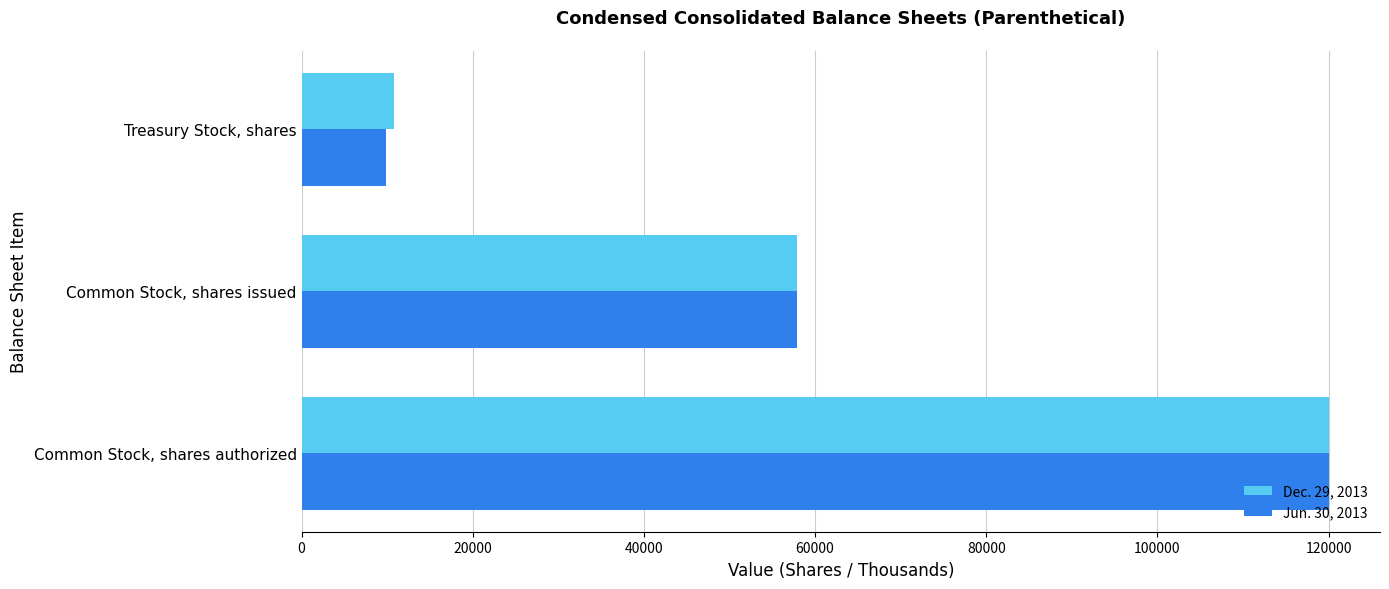

What is the difference between the maximum and minimum values in the Jun. 30, 2013 series?

110099